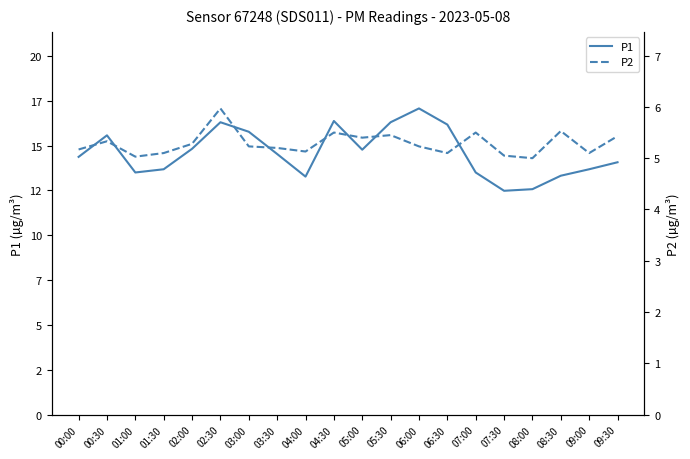

Rank the categories by P1 value from lowest to highest.

07:30, 08:00, 04:00, 08:30, 01:00, 07:00, 01:30, 09:00, 09:30, 00:00, 03:30, 05:00, 02:00, 00:30, 03:00, 06:30, 02:30, 05:30, 04:30, 06:00